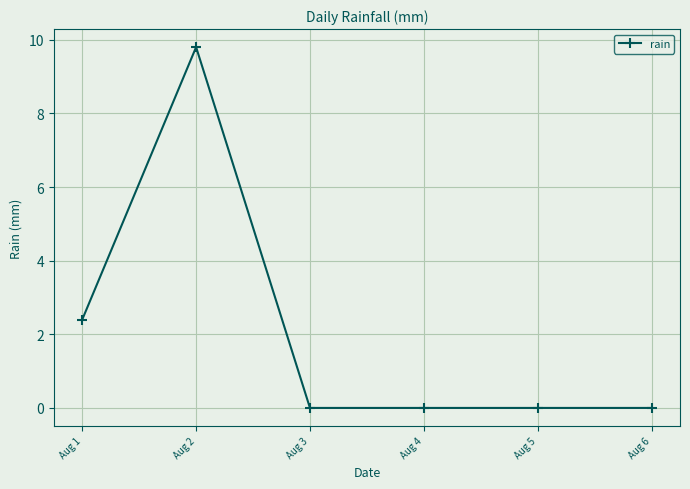

What is the change in value from Aug 2 to Aug 6?

-9.8